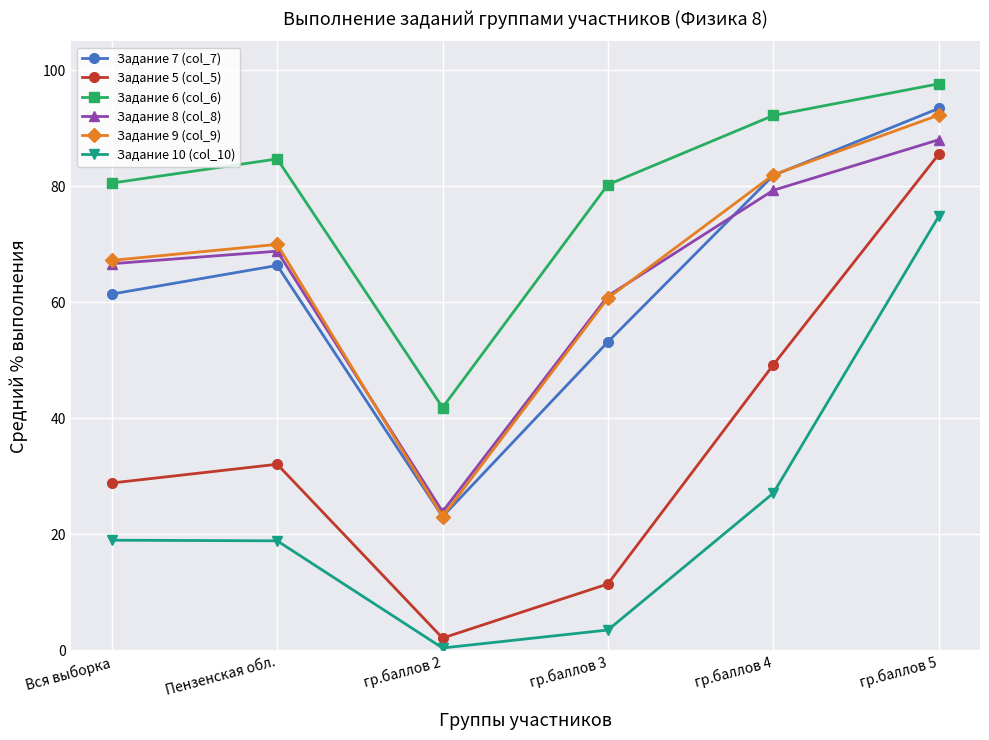

What is the average value of the Задание 8 (col_8) series?

64.7